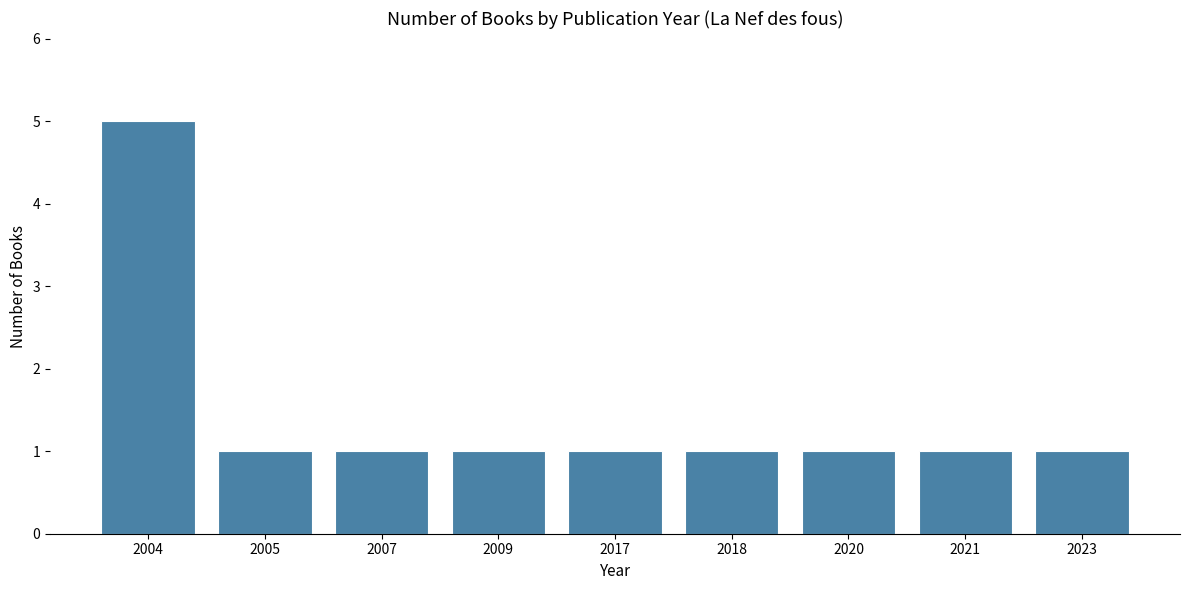

How many bars are there in total?

9